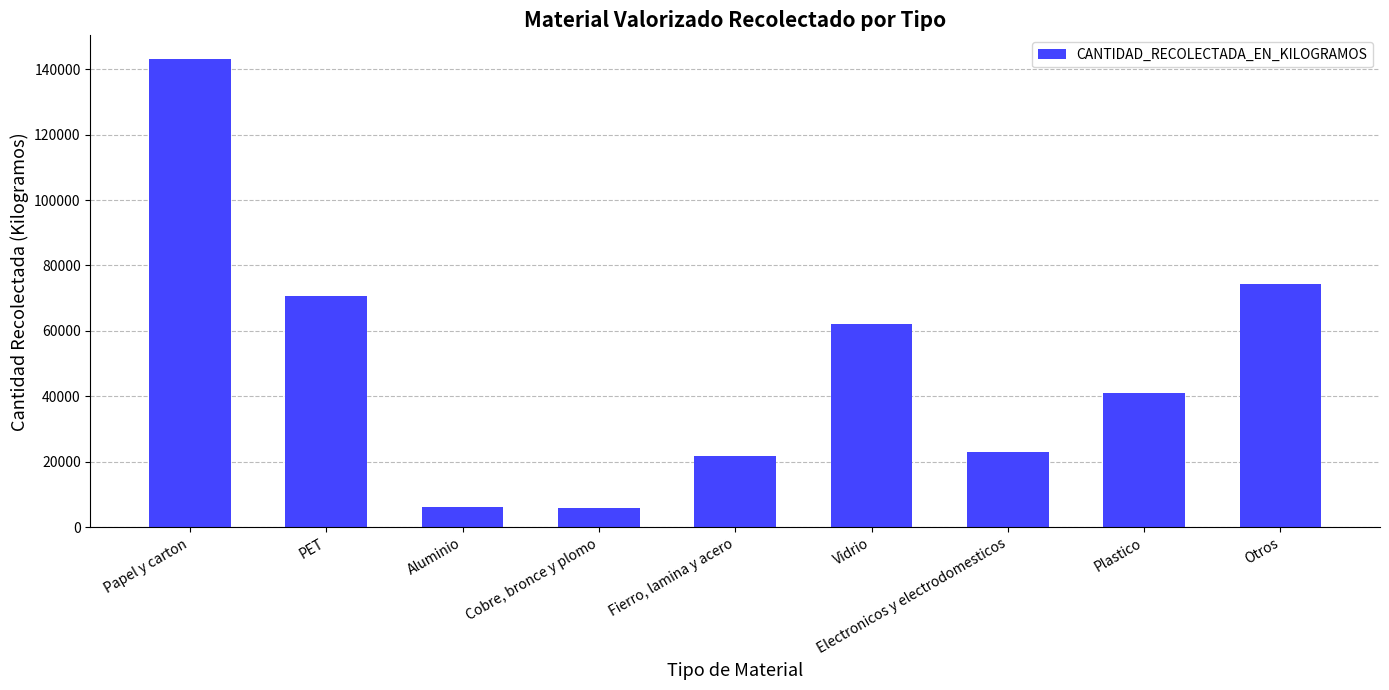

What is the change in value from Cobre, bronce y plomo to Plastico?

+35406